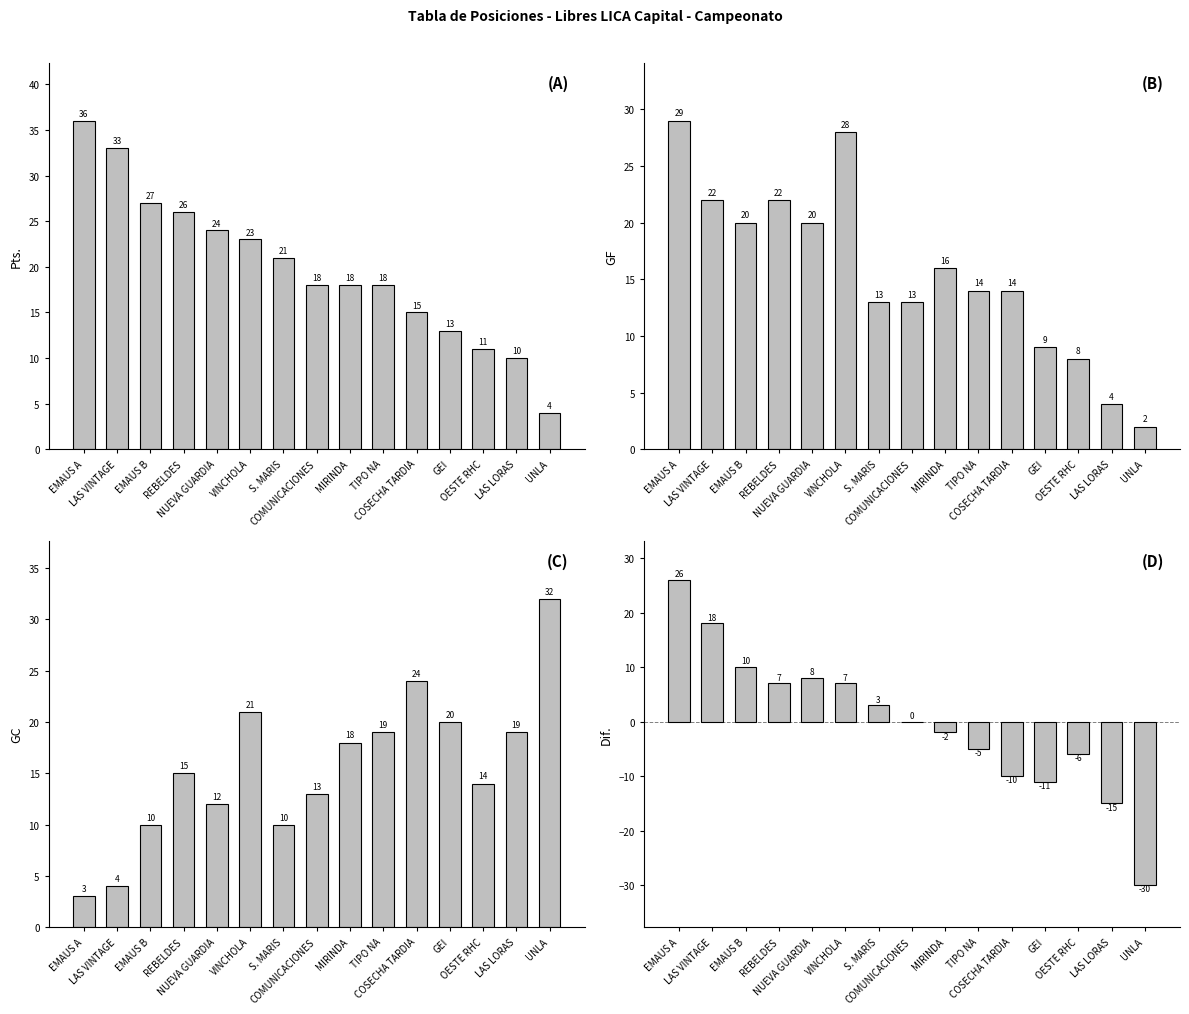

What is the total value across all series at EMAUS B?

67